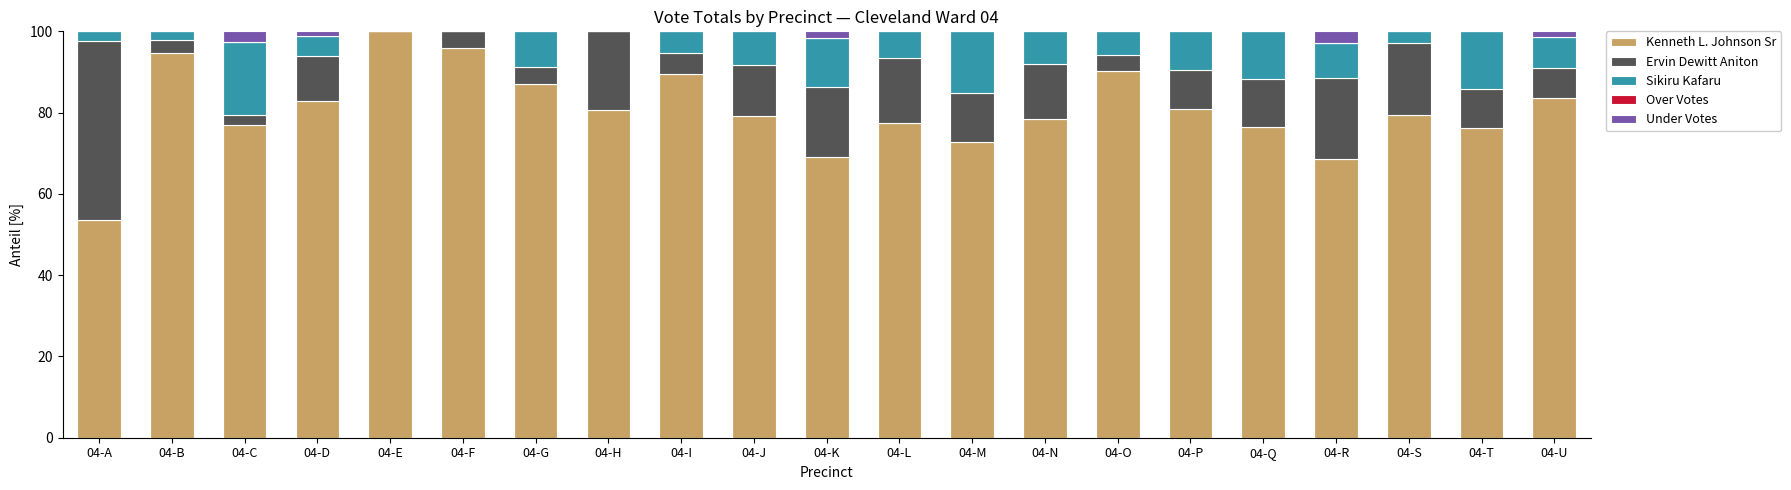

How many categories are shown in the chart?

21